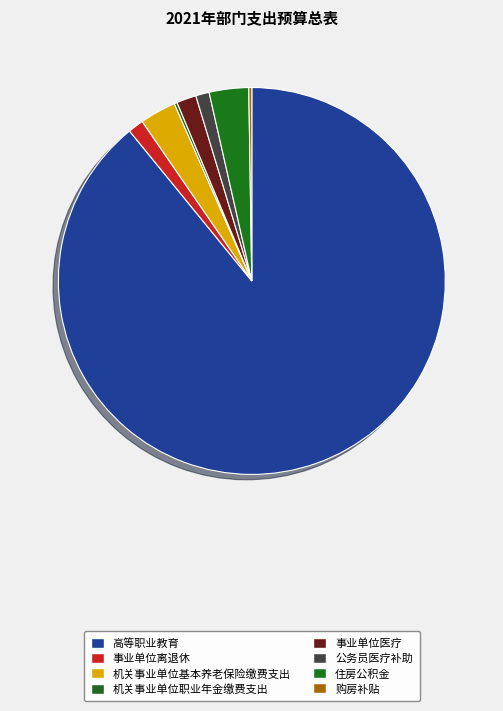

Which slice represents more than half of the pie?

高等职业教育